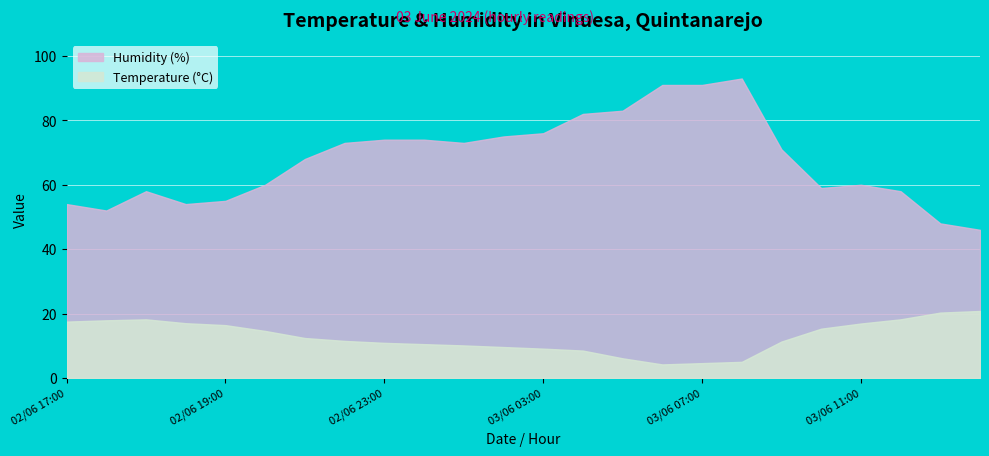

At which category is the sum across all series the highest?

03/06 08:00